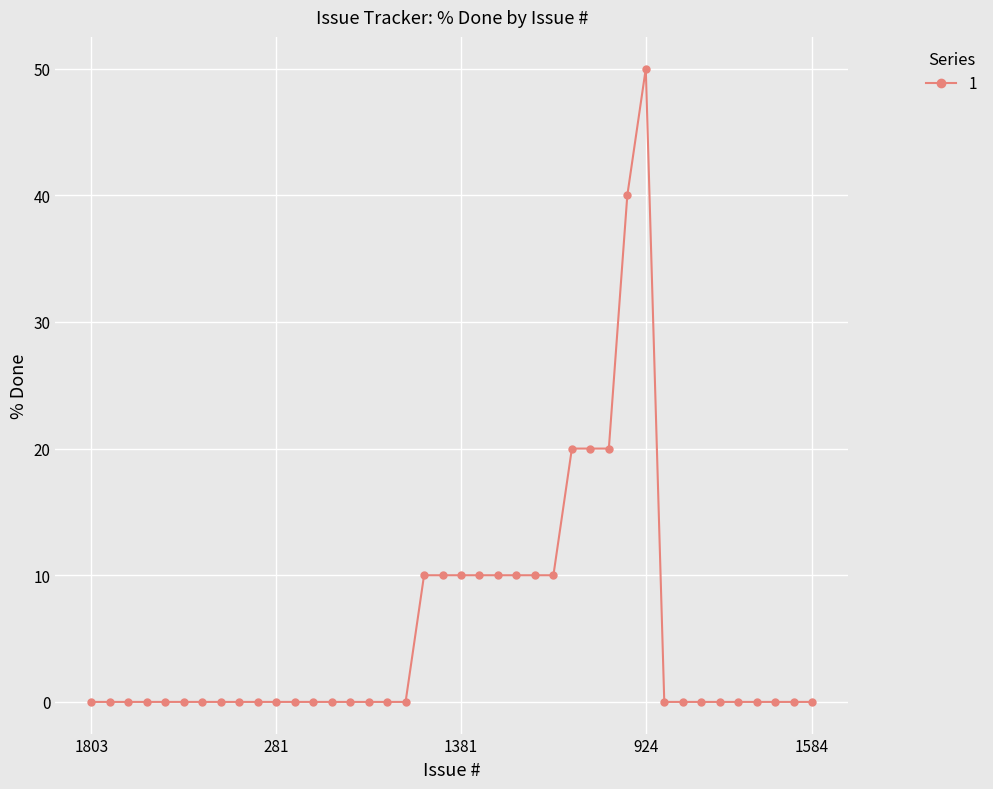

What is the sum of all values?

230